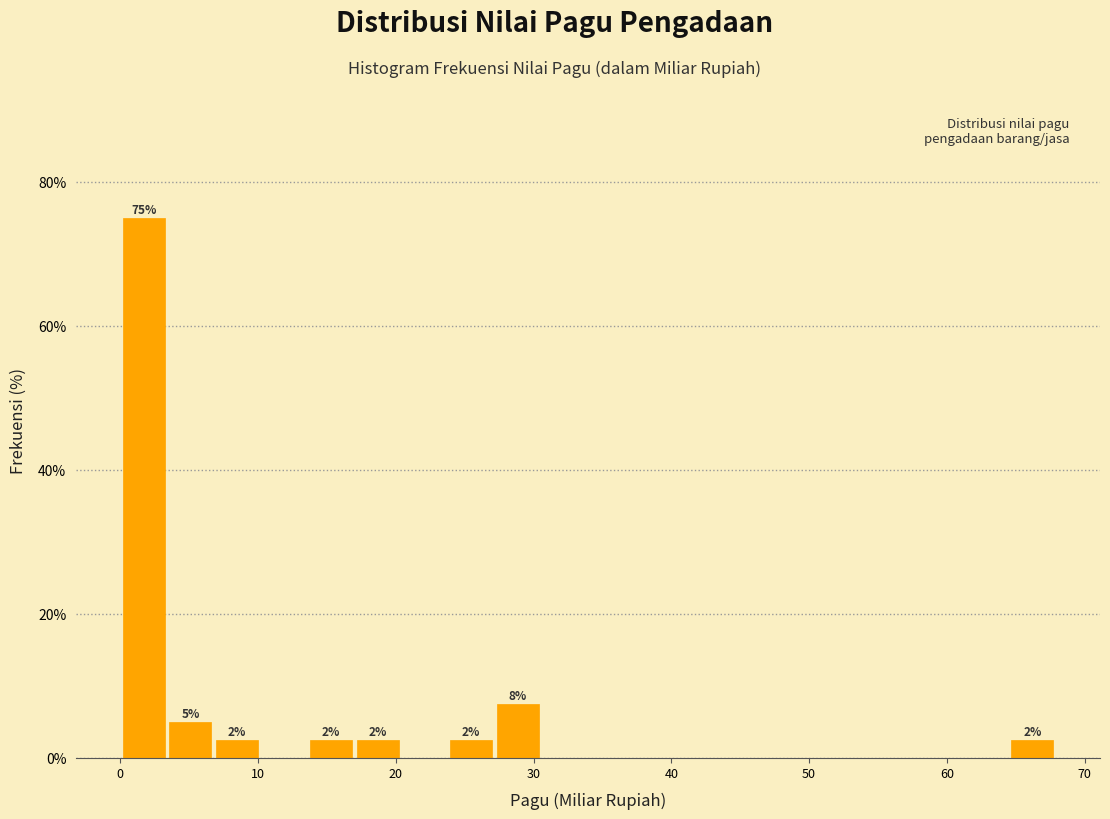

Around what value on the x-axis is the tallest bar? Give the approximate position of its centre, as read against the axis.

2